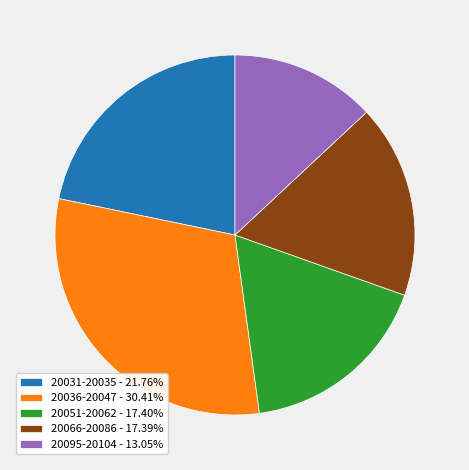

Approximately how many times larger is the value at 20051-20062 - 17.40% compared to 20031-20035 - 21.76%?

0.8